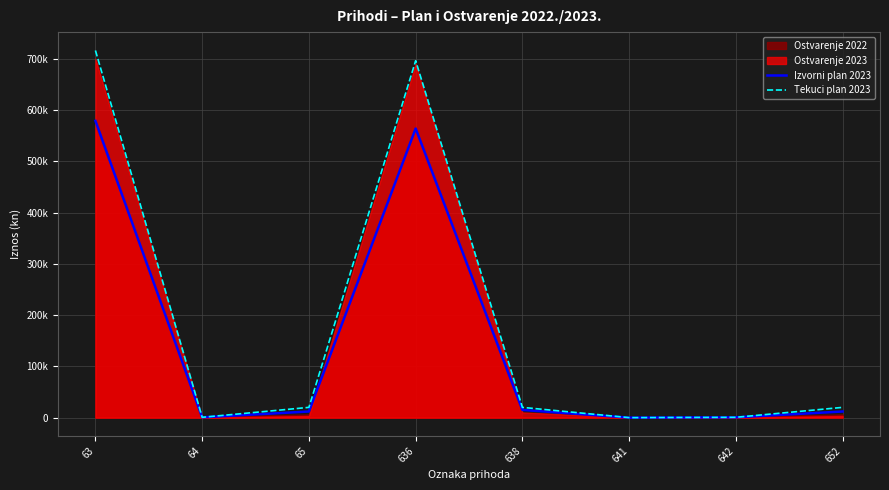

Which has a higher value, 638 or 641?

638